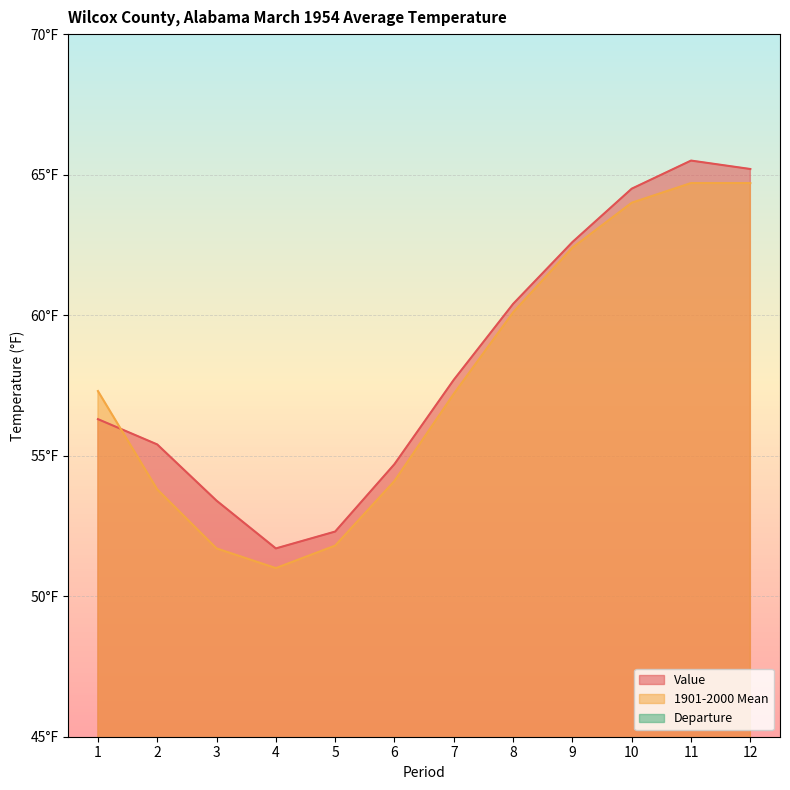

Where is the first local maximum for Departure?

3